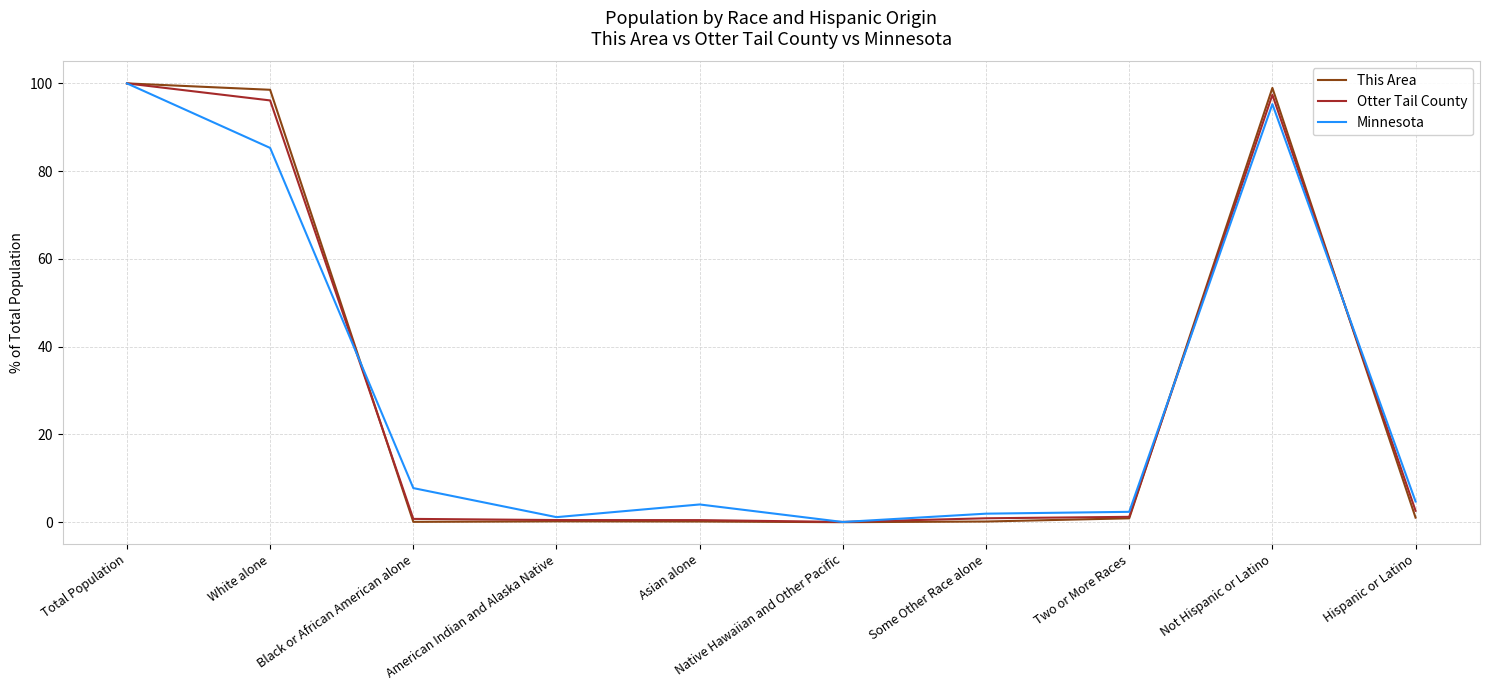

Which series has the widest spread of values?

This Area